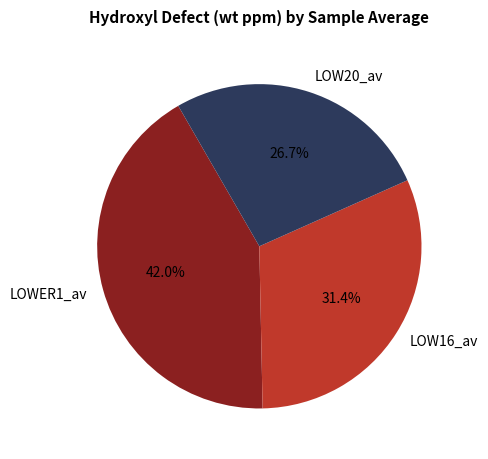

Is it true that LOW20_av is 27% of the pie?

True